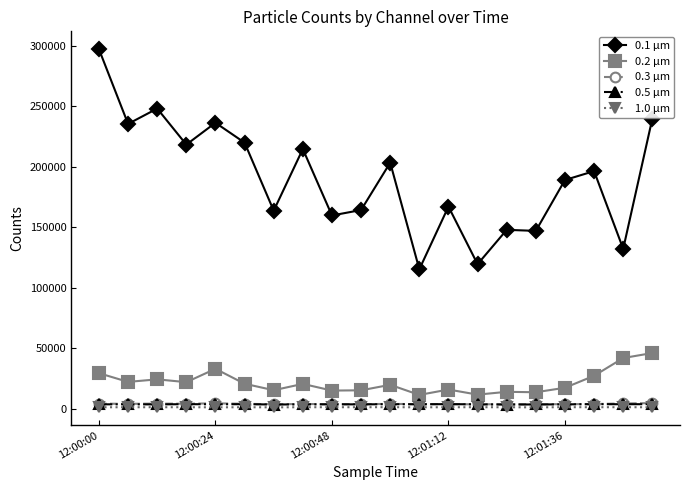

How many data points in 0.5 µm are less than 3549?

9